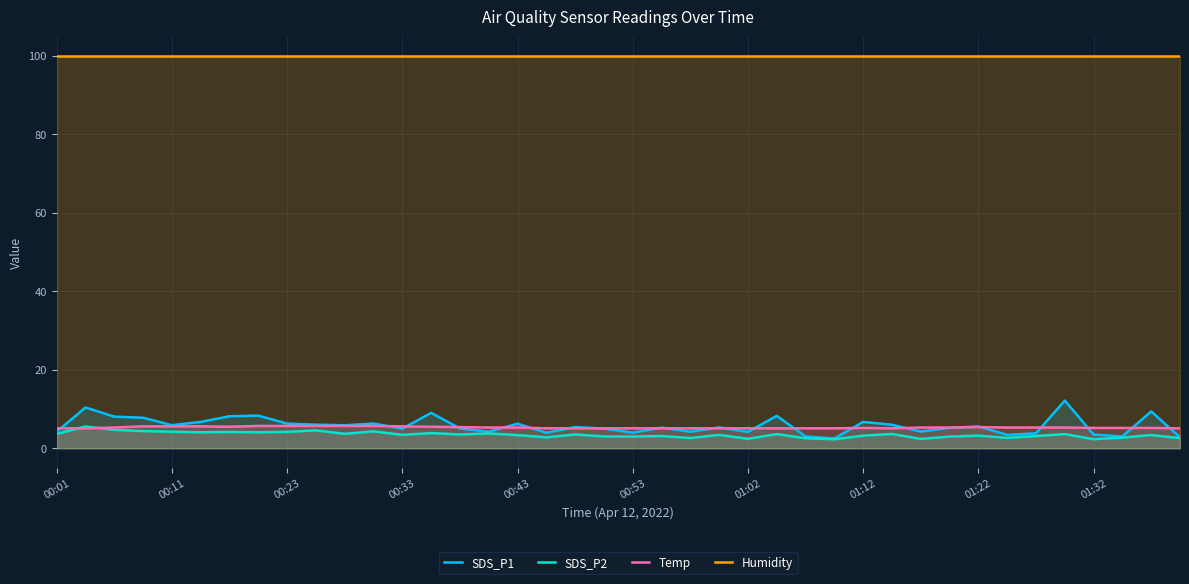

Which series has the largest total across all categories?

Humidity